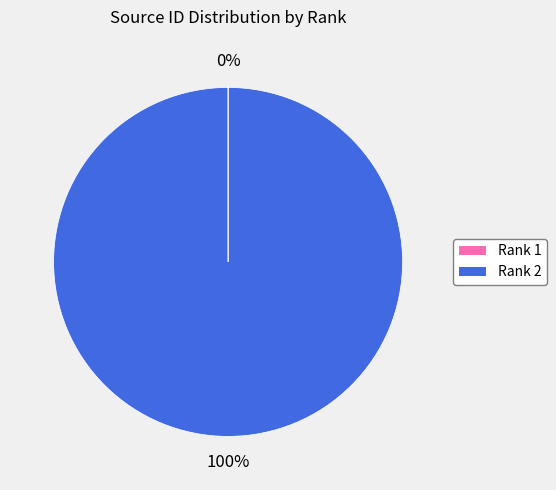

Is there any slice that represents more than half of the pie?

Yes